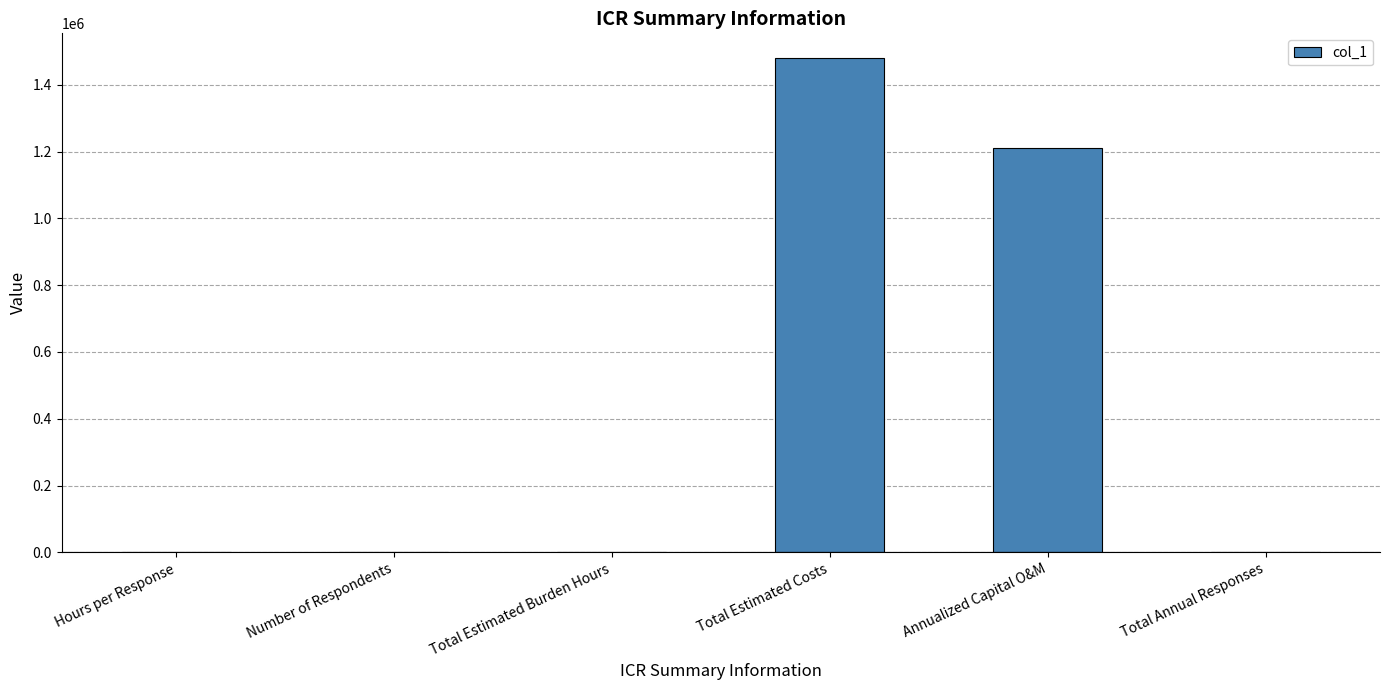

What is the change in value from Annualized Capital O&M to Total Annual Responses?

-1209968.8